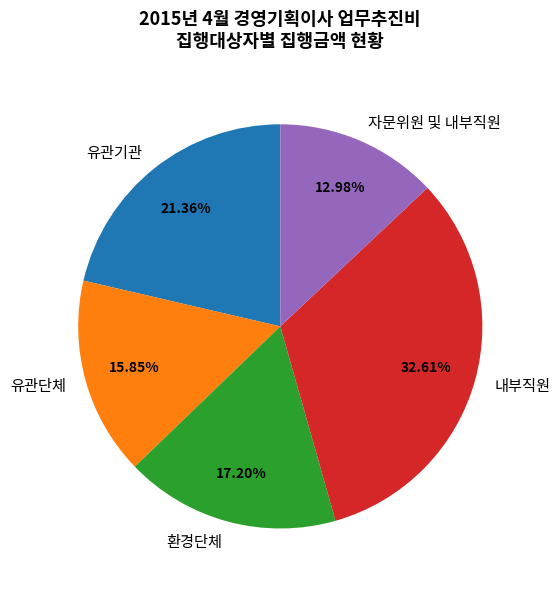

Is the sum of 유관기관 and 내부직원 greater than half?

Yes